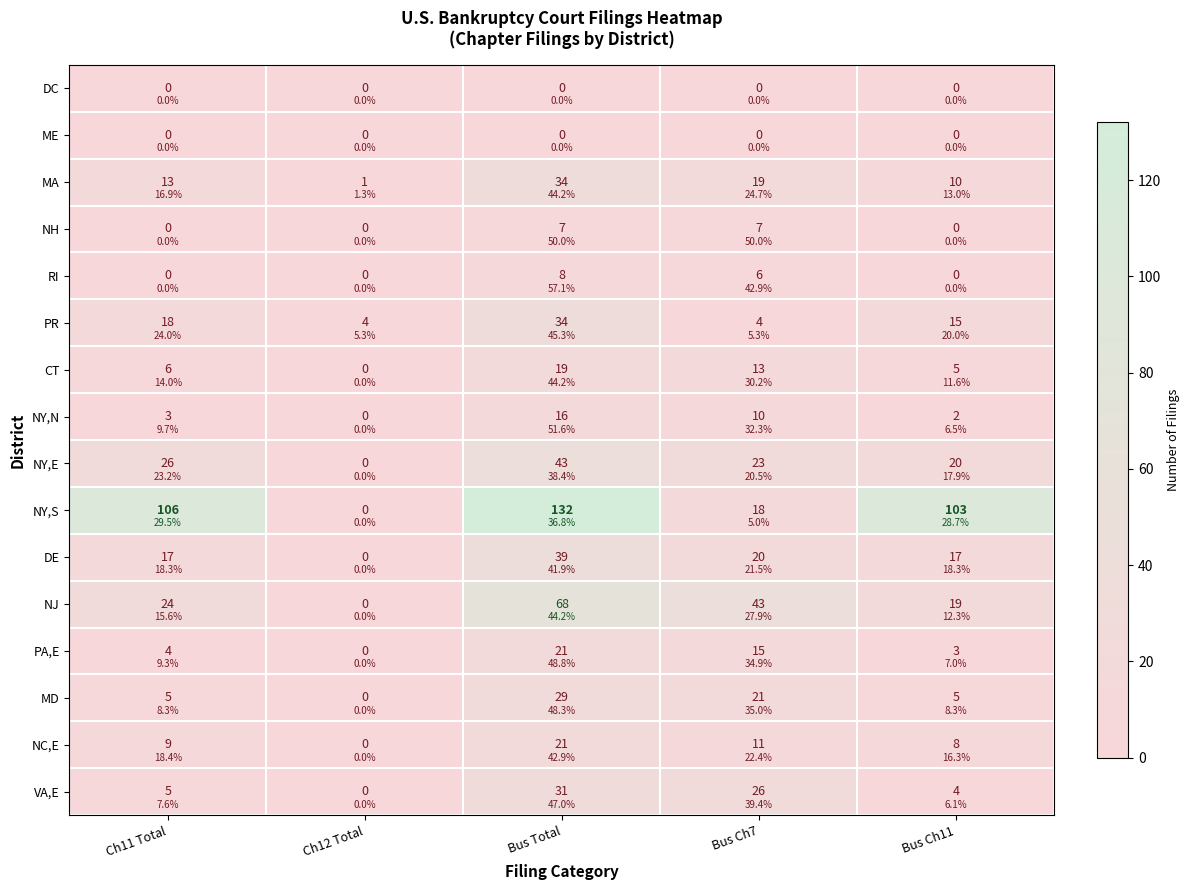

Is the value of DC at Ch12 Total greater than the value of PR at Bus Ch11?

No